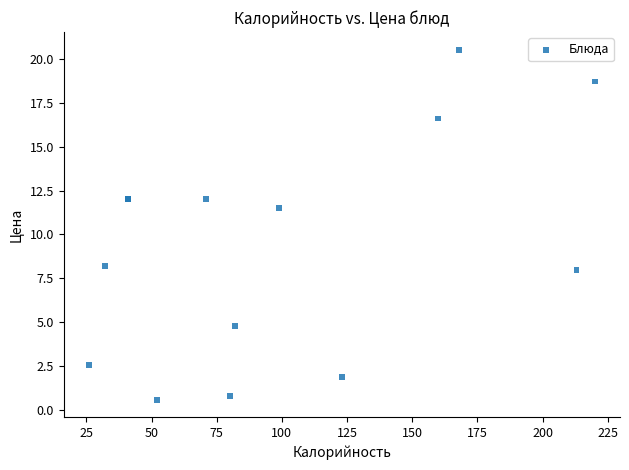

What Y value in the scatter plot is closest to 10?

11.5